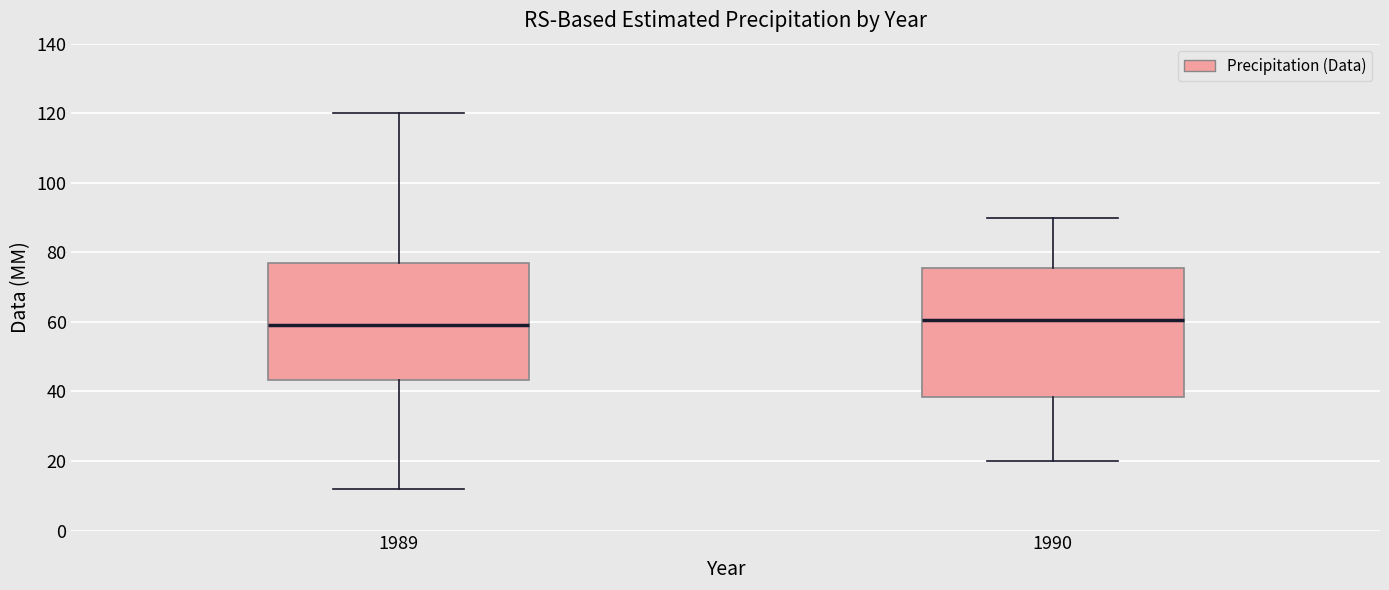

Reading left to right, transcribe this box plot: for each box, give where its median line is, the range the box spans, and where its two whiskers end, as read against the y-axis. The values are not printed on the chart, so give them approximately, as read against the axis.

1989: median 60, box 44 to 78, whiskers 12 to 120
1990: median 60, box 38 to 76, whiskers 20 to 90